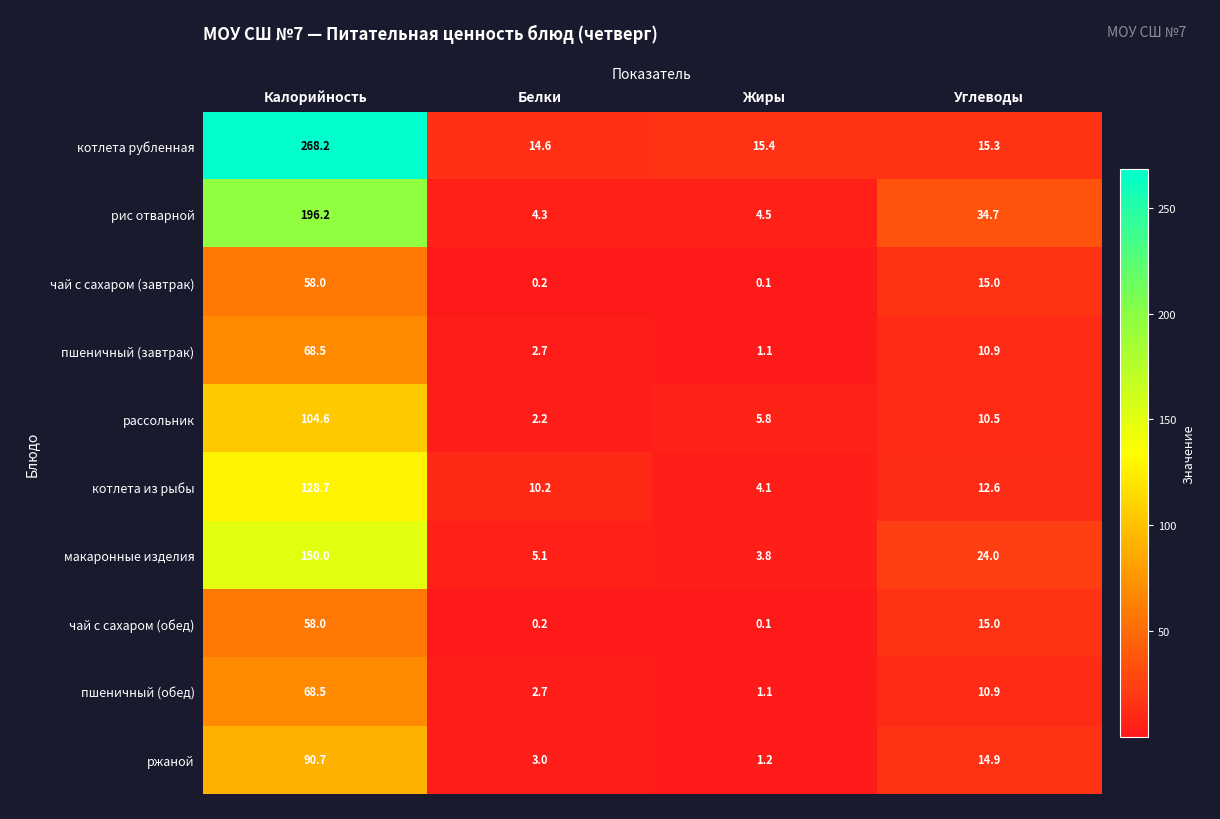

List the labels in order of ржаной value, smallest first.

Жиры, Белки, Углеводы, Калорийность